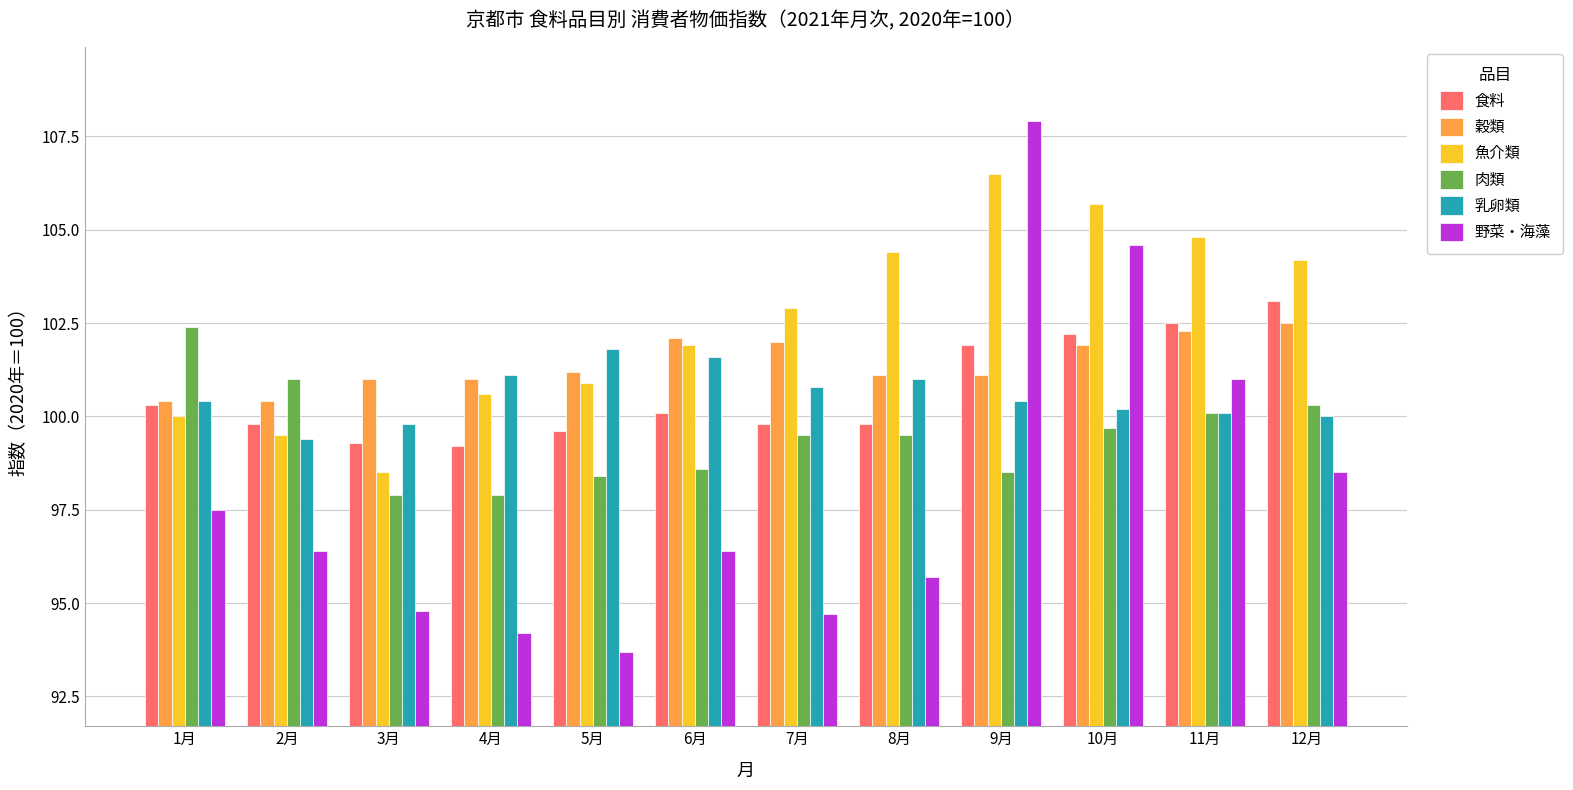

What is the value of the 乳卵類 bar at the 1st from the left?

100.4